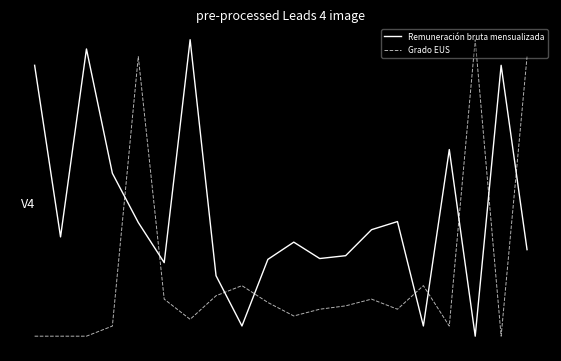

After their last crossing, which series has the higher values: Grado EUS or Remuneración bruta mensualizada?

Grado EUS